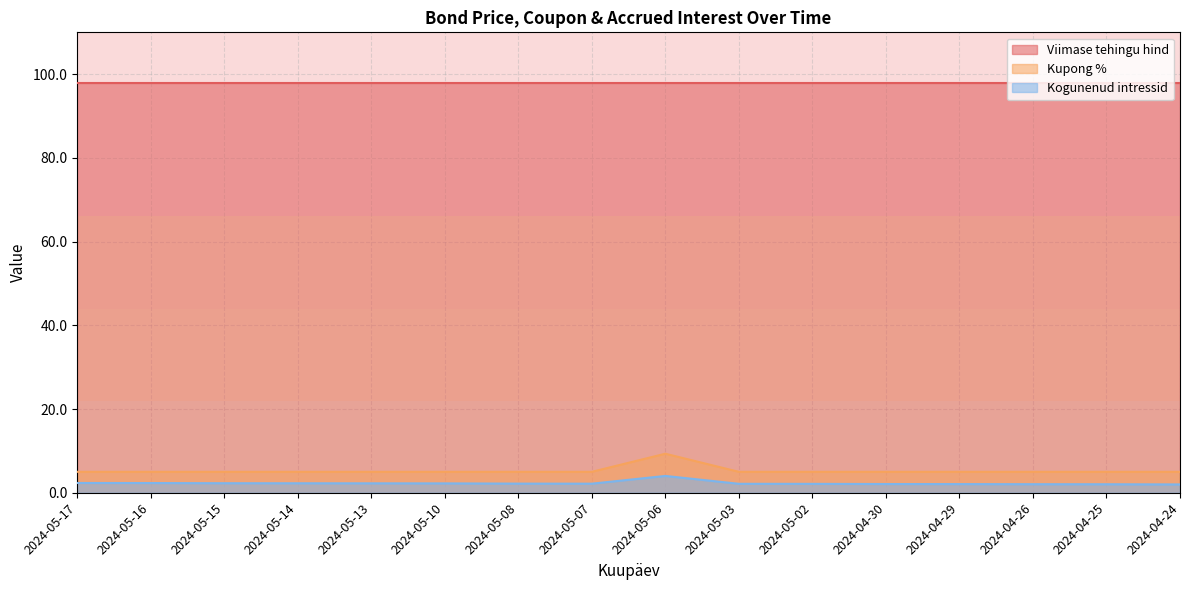

What is the value of the Kupong % point at the 2nd from the left?

5.0